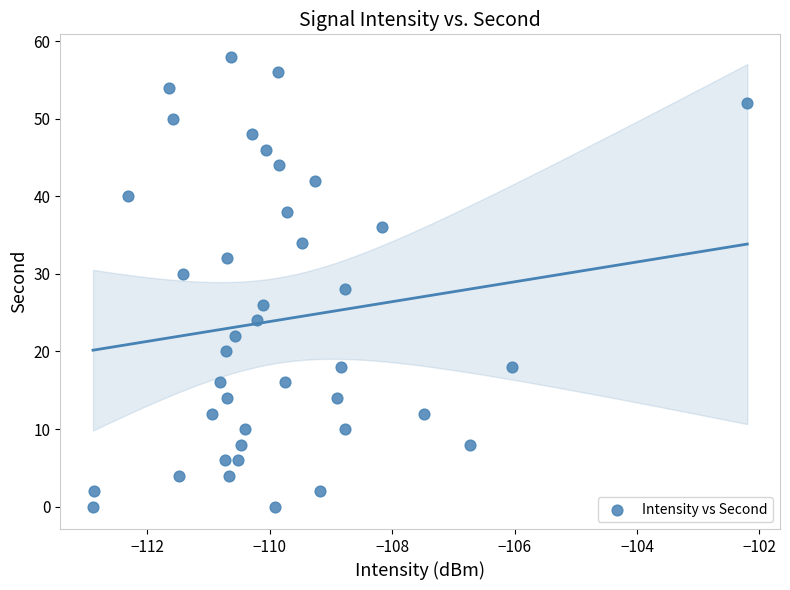

What is the range of Y values (max minus min)?

58